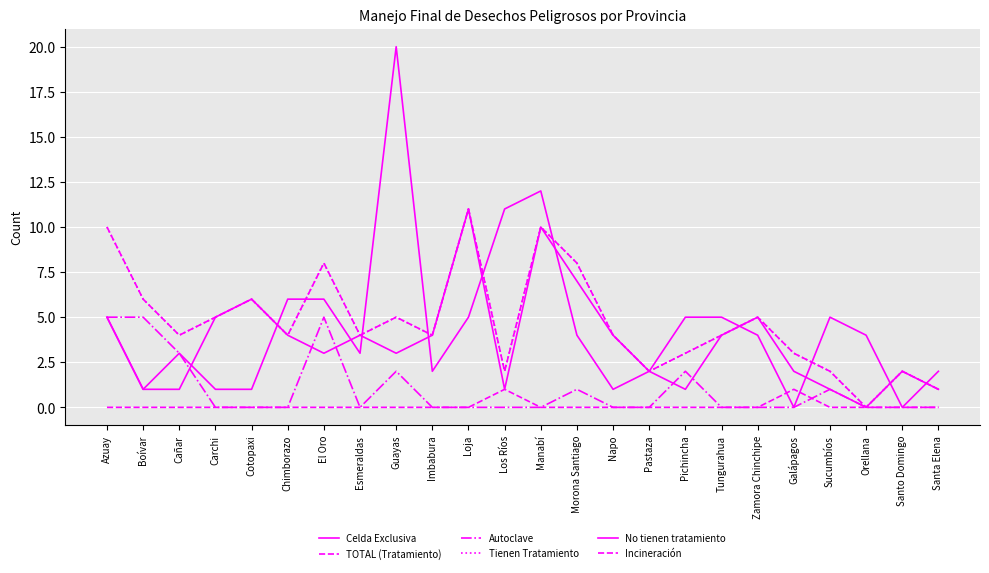

What is the maximum value shown in the chart?

20